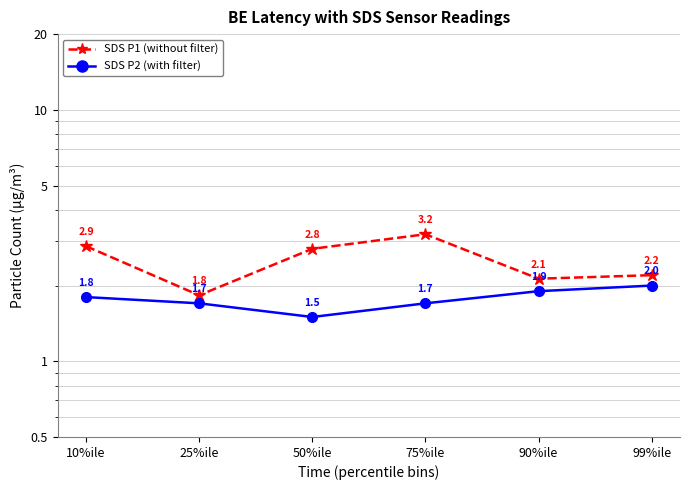

At which category is the sum across all series the highest?

75%ile